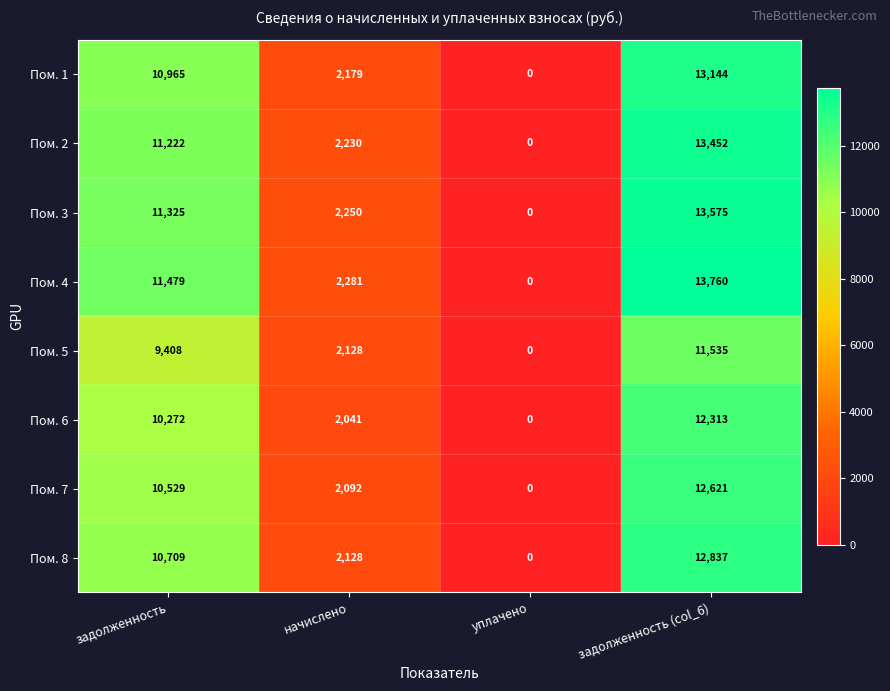

How many positive values does the Пом. 1 series have?

3